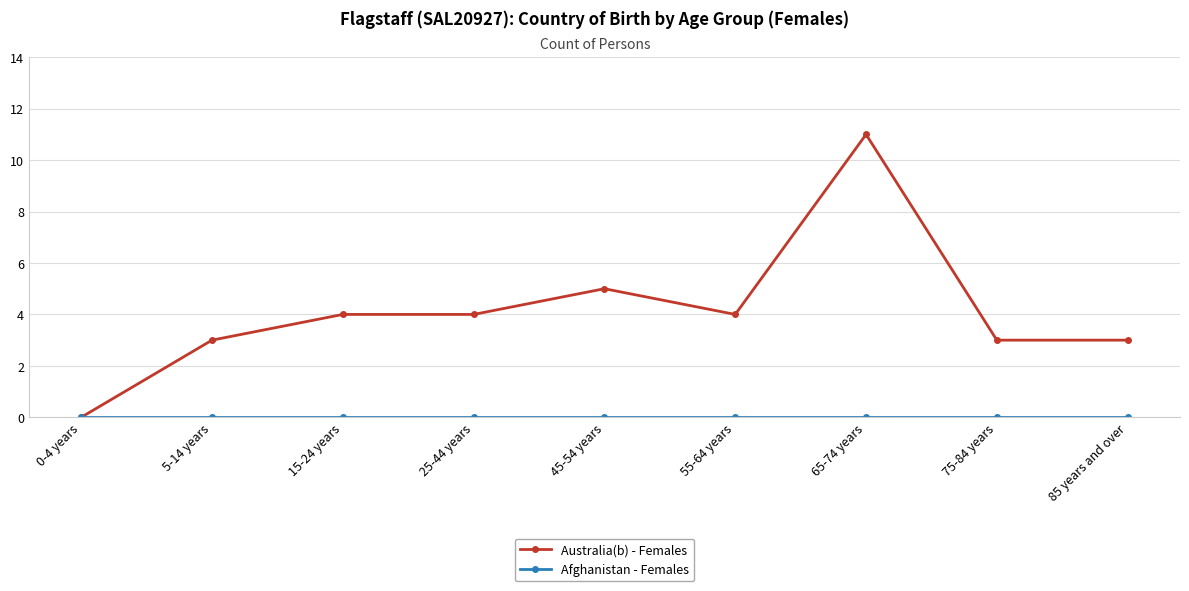

What is the difference between the highest and lowest values at 15-24 years?

4